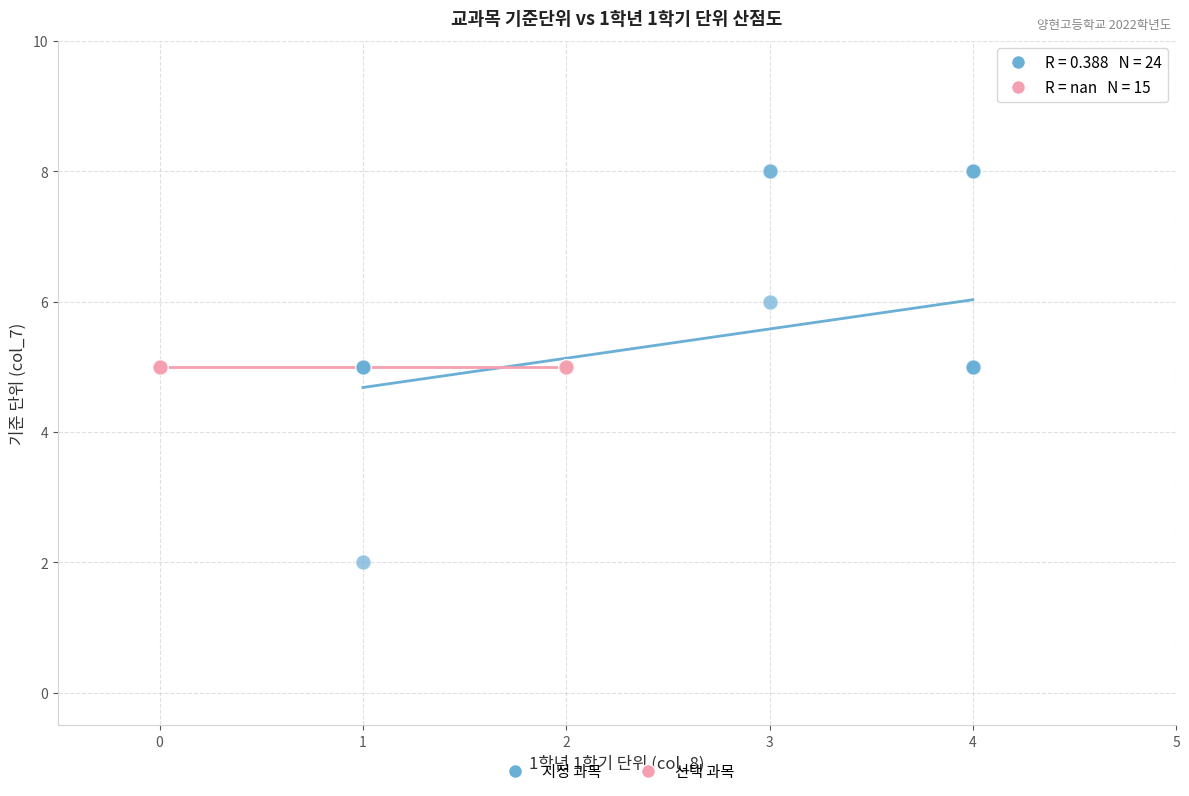

Which series reaches the maximum Y coordinate?

지정 과목